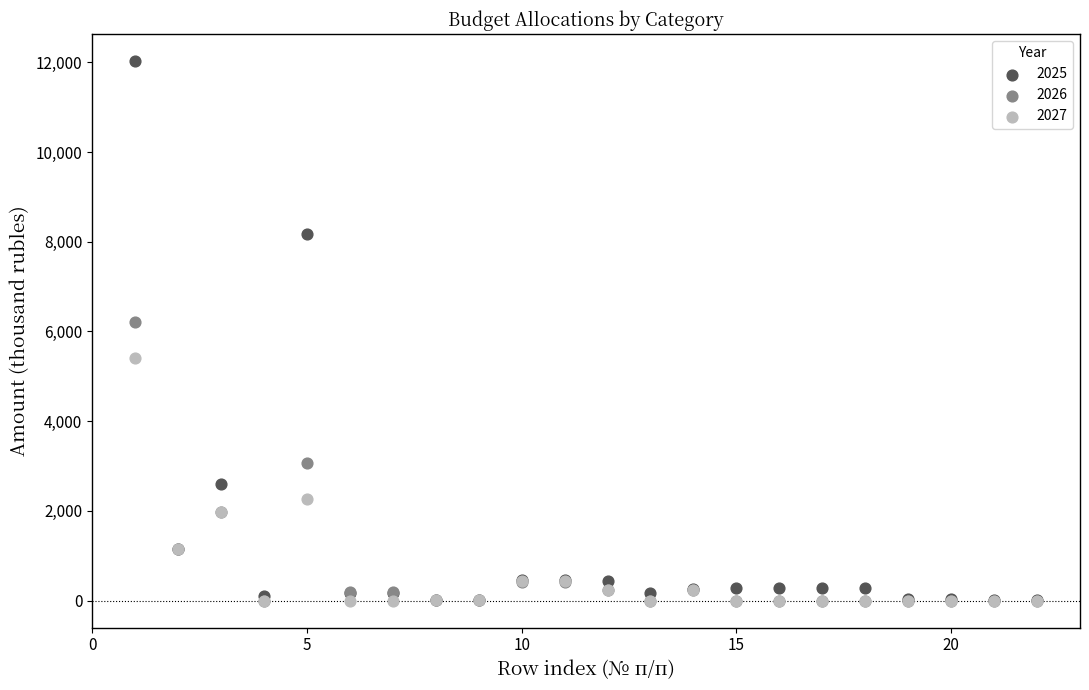

Across all series, what Y value is closest to 6015?

6207.6